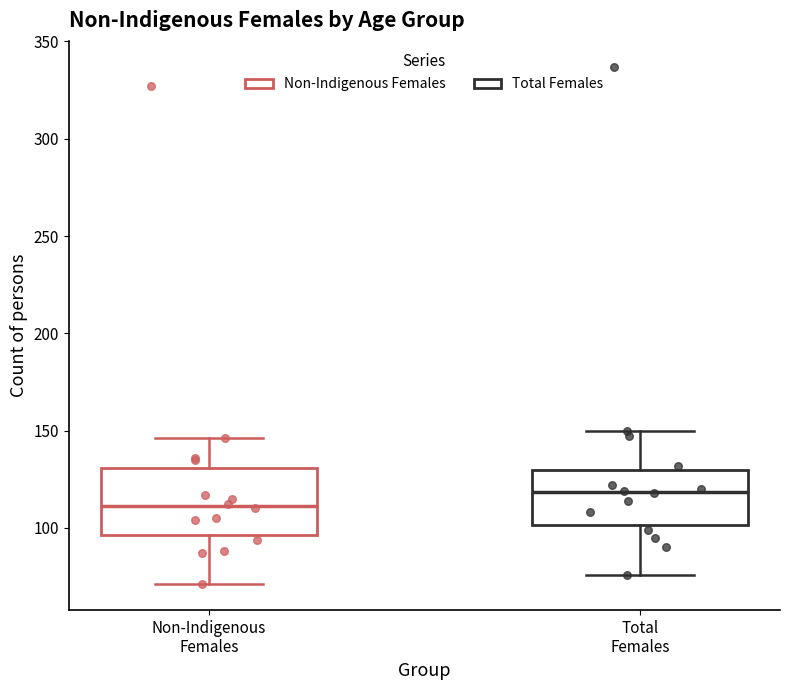

Which box's median line is the lowest?

Non-Indigenous Females